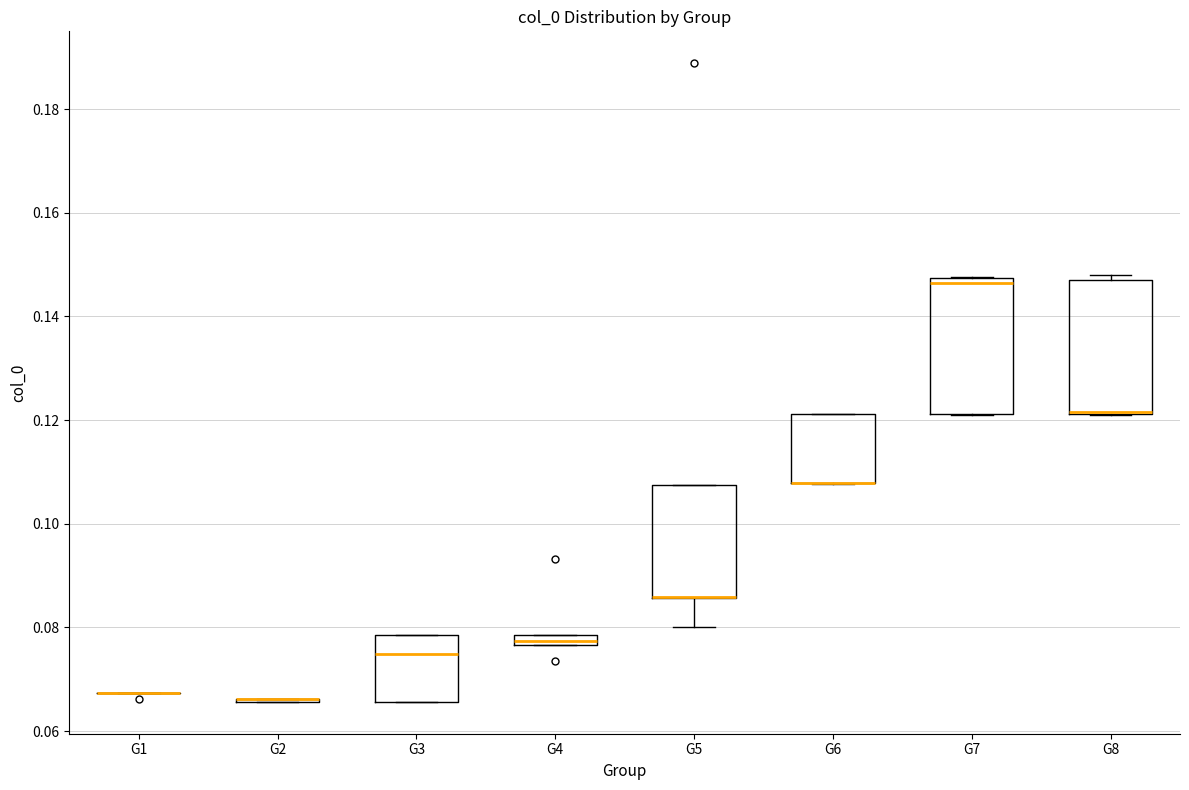

Where is the lower edge of the box for G7 on the y-axis? The values are not printed on the chart, so give them approximately, as read against the axis.

0.122